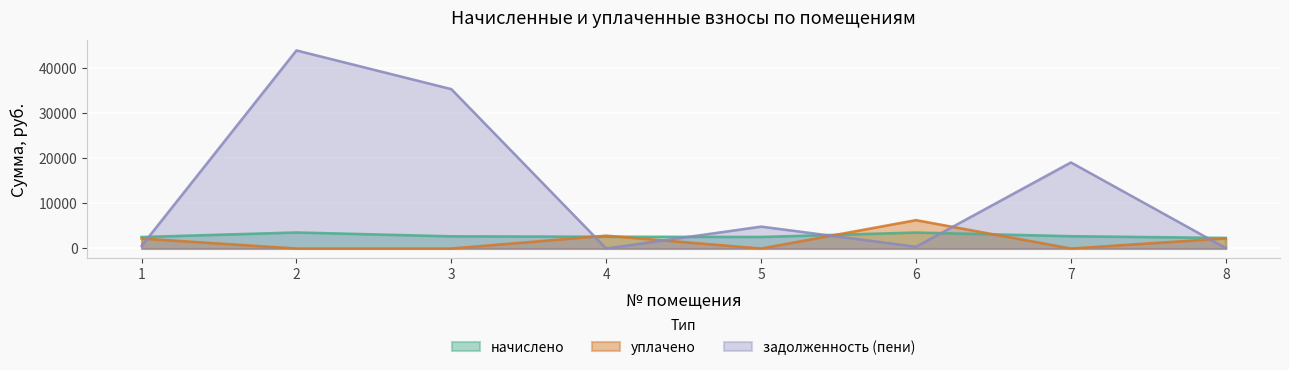

Which series has the largest range (max minus min)?

задолженность (пени)